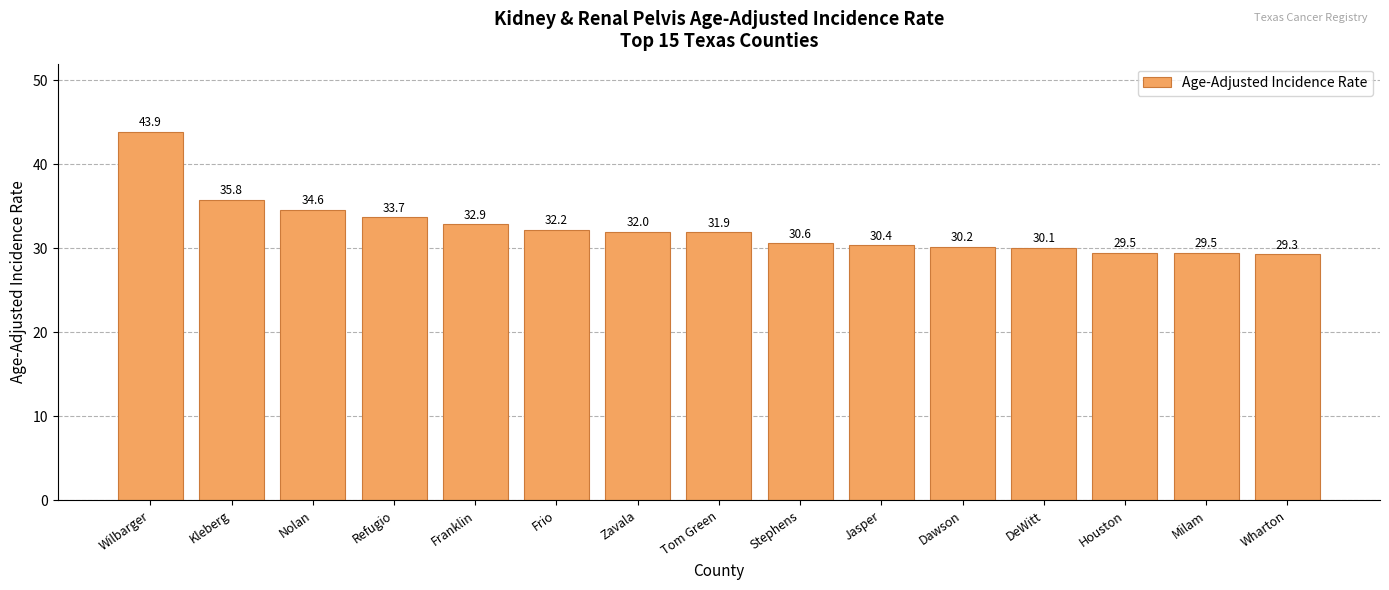

True or false: the data shows 30.4 at Jasper.

True